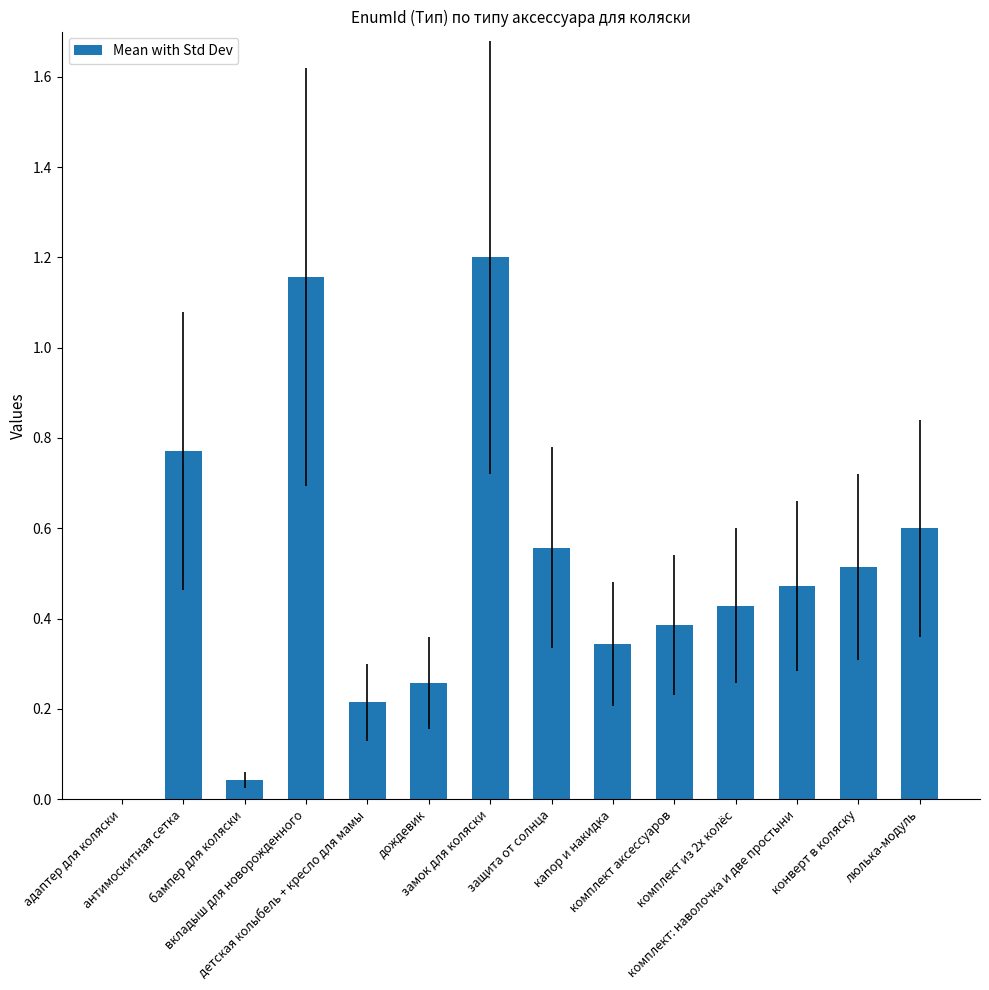

What is the sum of all values?

6.9